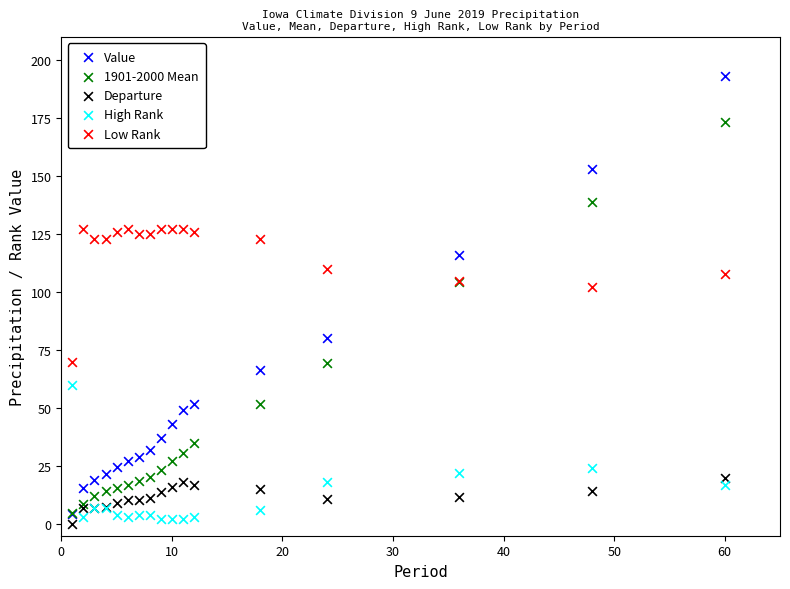

Across all series, what Y value is closest to 96?

102.0